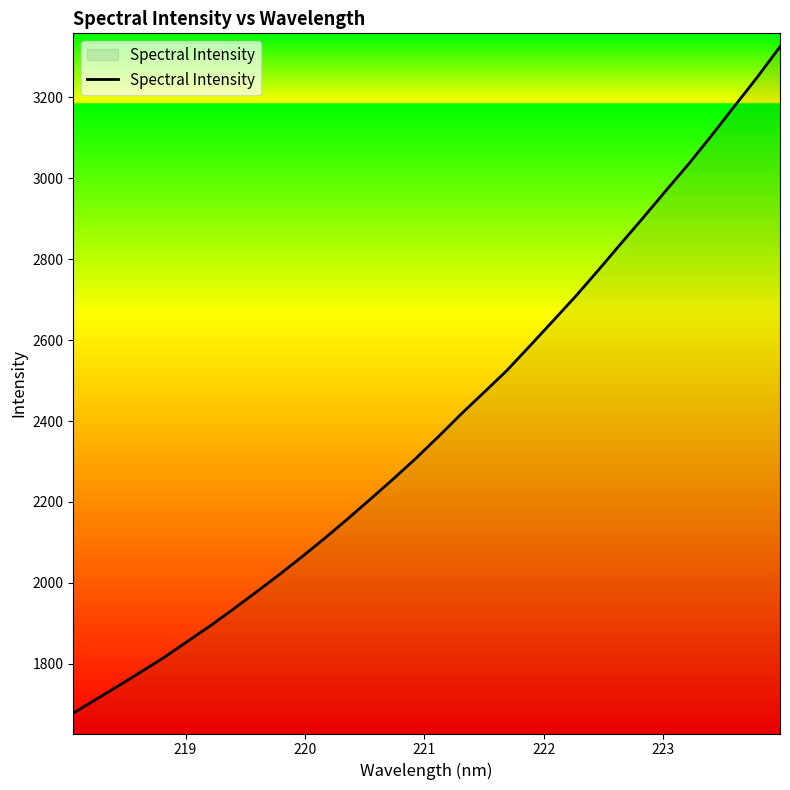

What is the minimum value shown in the chart?

1677.9